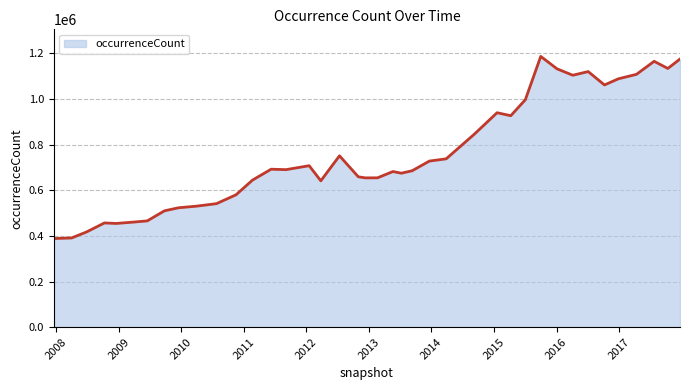

What is the maximum value shown in the chart?

1186462